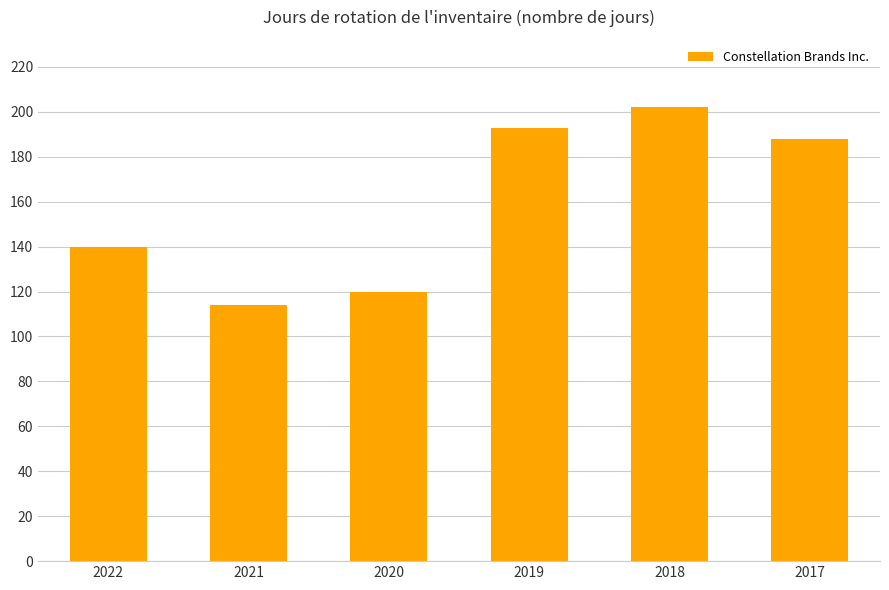

What is the maximum value shown in the chart?

202